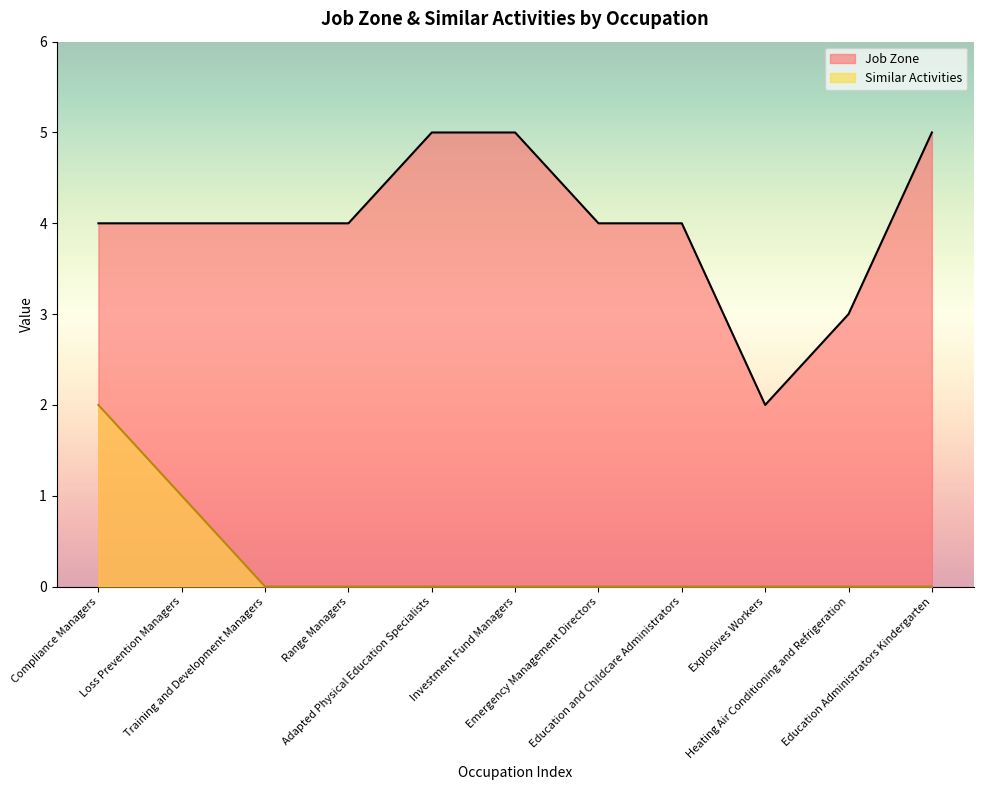

How many values in Similar Activities are above zero?

2